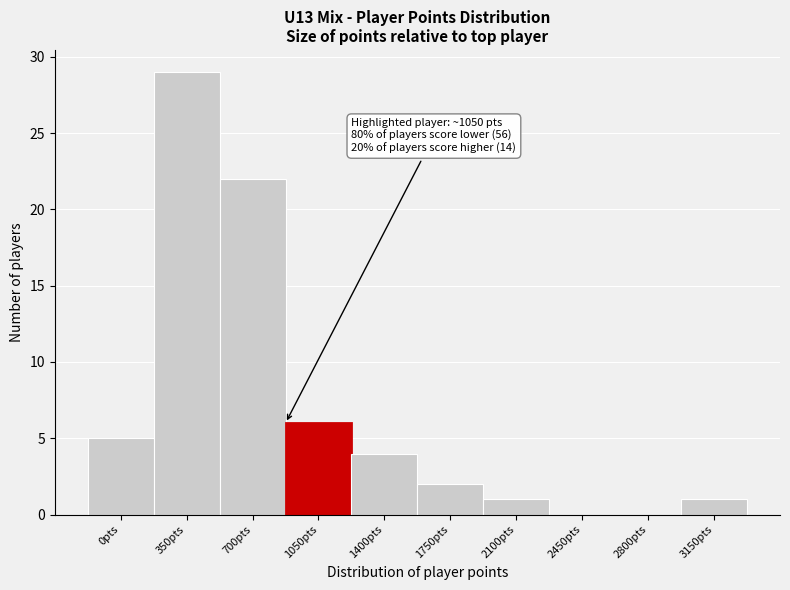

Reading right to left, what are all the values shown in this chart?

3150pts=1	2800pts=0	2450pts=0	2100pts=1	1750pts=2	1400pts=4	1050pts=6	700pts=22	350pts=29	0pts=5